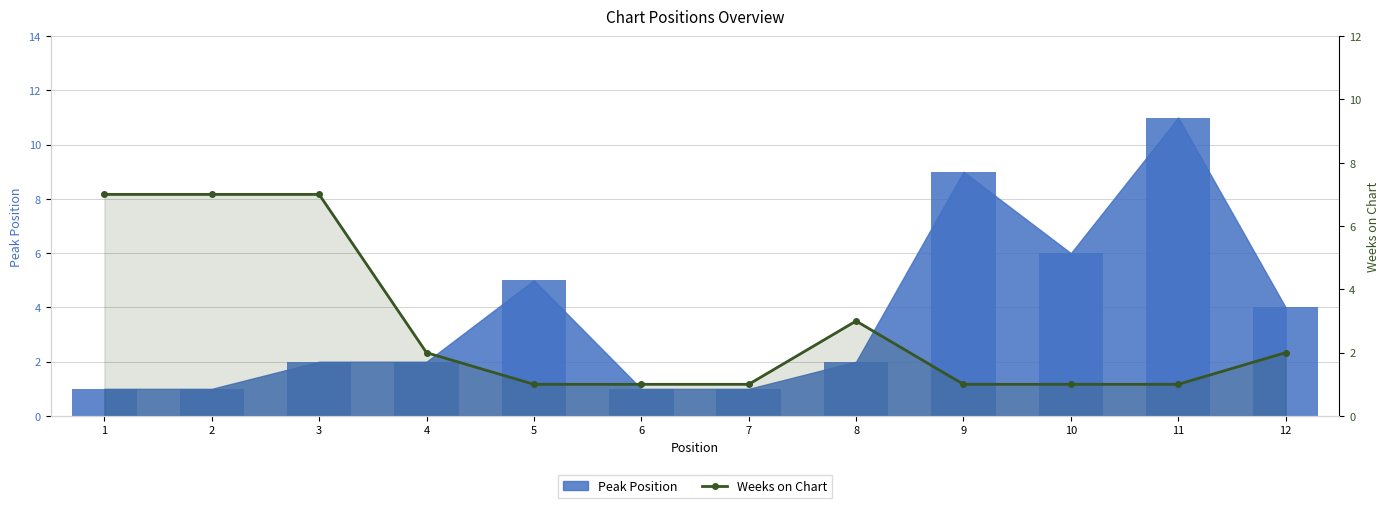

The chart shows a value of 7 at 3. True or false?

True